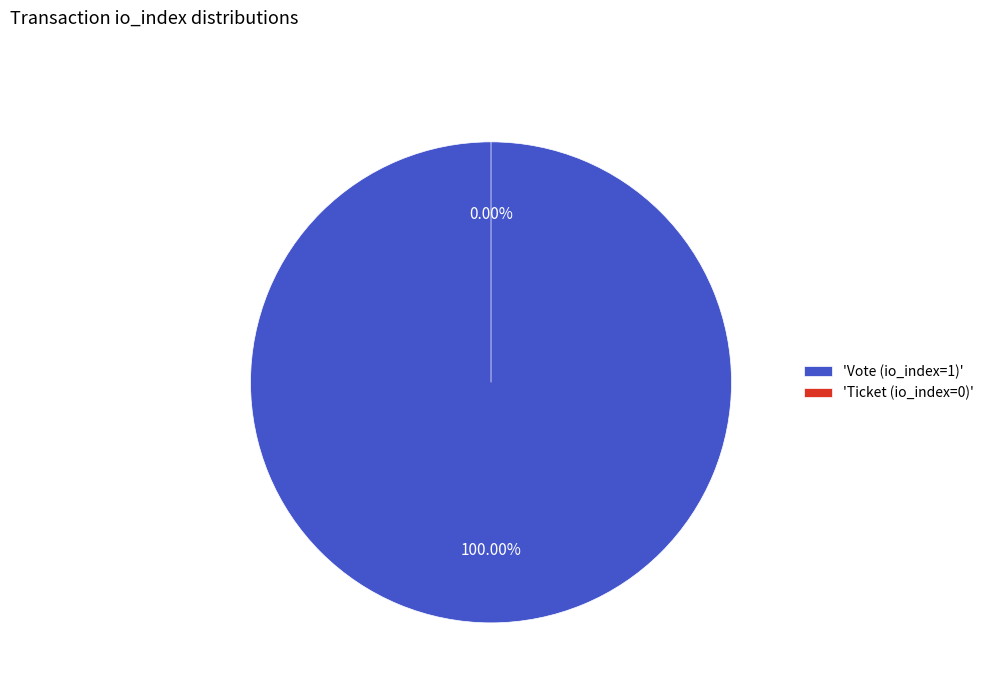

What is the majority slice?

Vote (io_index=1)